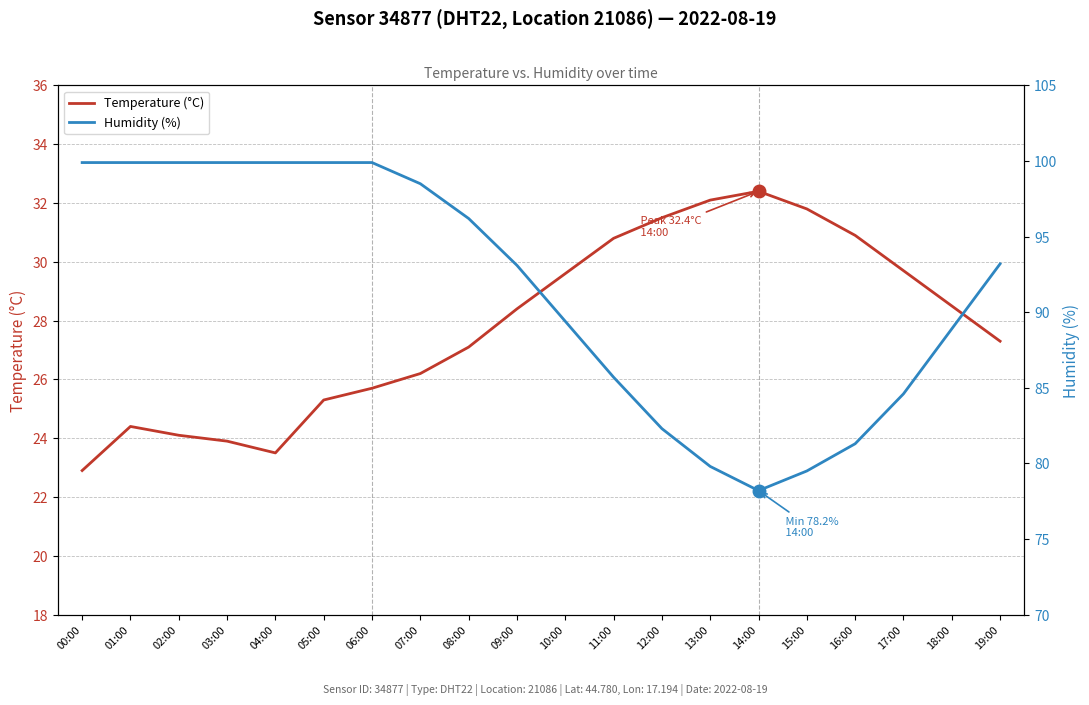

Reading left to right, transcribe all the data shown in this chart.

Temperature (°C): 22.9	24.4	24.1	23.9	23.5	25.3	25.7	26.2	27.1	28.4	29.6	30.8	31.5	32.1	32.4	31.8	30.9	29.7	28.5	27.3
Humidity (%): 99.9	99.9	99.9	99.9	99.9	99.9	99.9	98.5	96.2	93.1	89.4	85.7	82.3	79.8	78.2	79.5	81.3	84.6	88.9	93.2